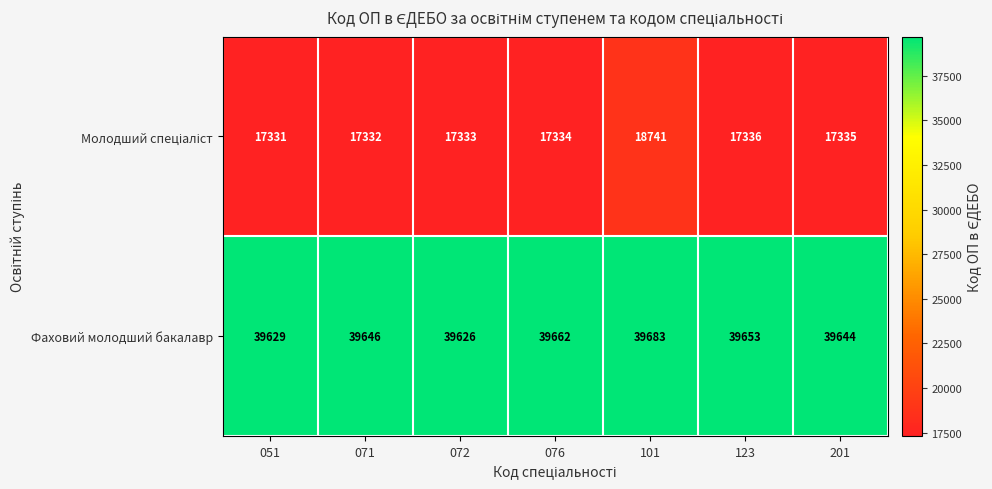

How many series are shown in this chart?

2